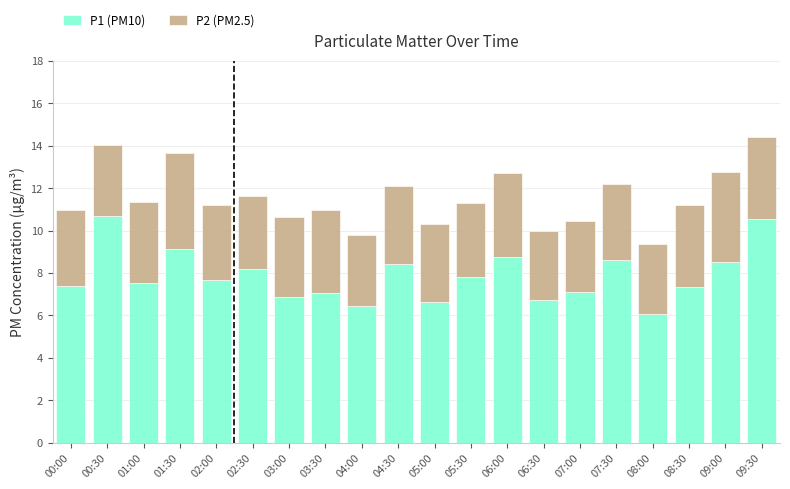

What is the highest value of the P1 (PM10) series?

10.7